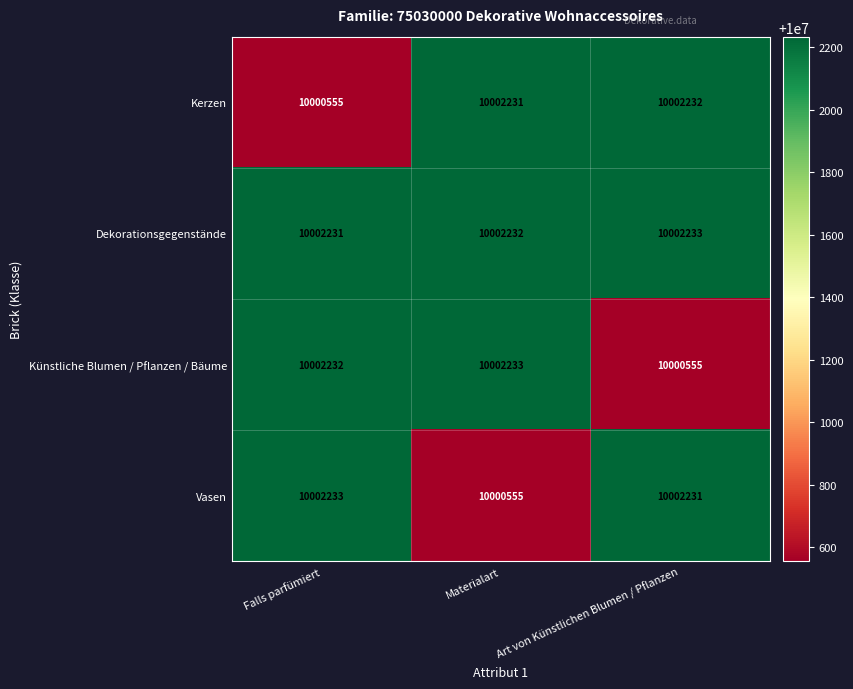

List the labels in order of Dekorationsgegenstände value, smallest first.

Falls parfümiert, Materialart, Art von Künstlichen Blumen / Pflanzen